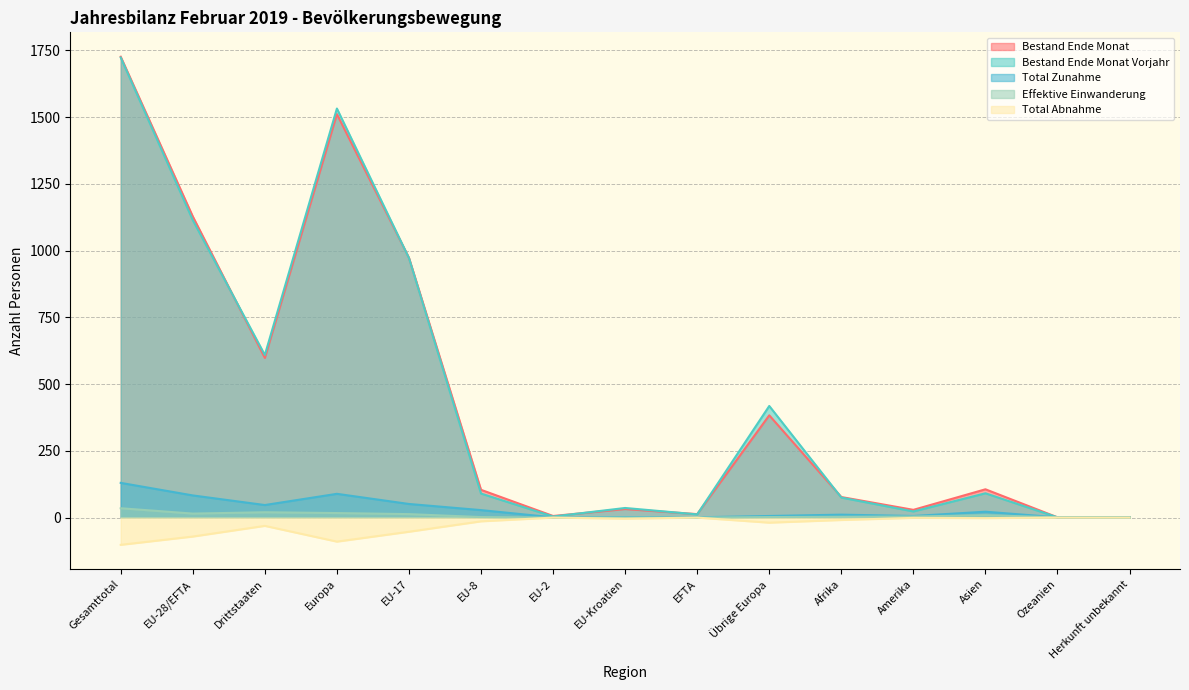

At which label is Bestand Ende Monat Vorjahr closest to 862?

EU-17